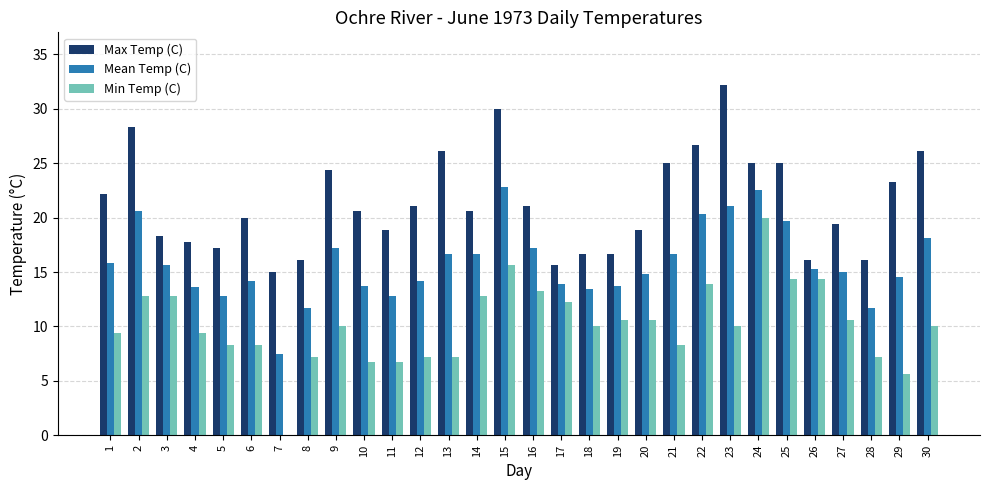

What is the difference between the Min Temp (C) values at 24 and 26?

5.6